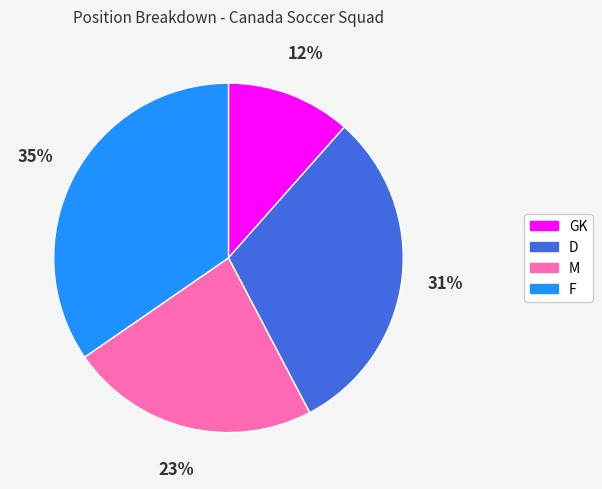

Rank the categories by value from highest to lowest.

F, D, M, GK